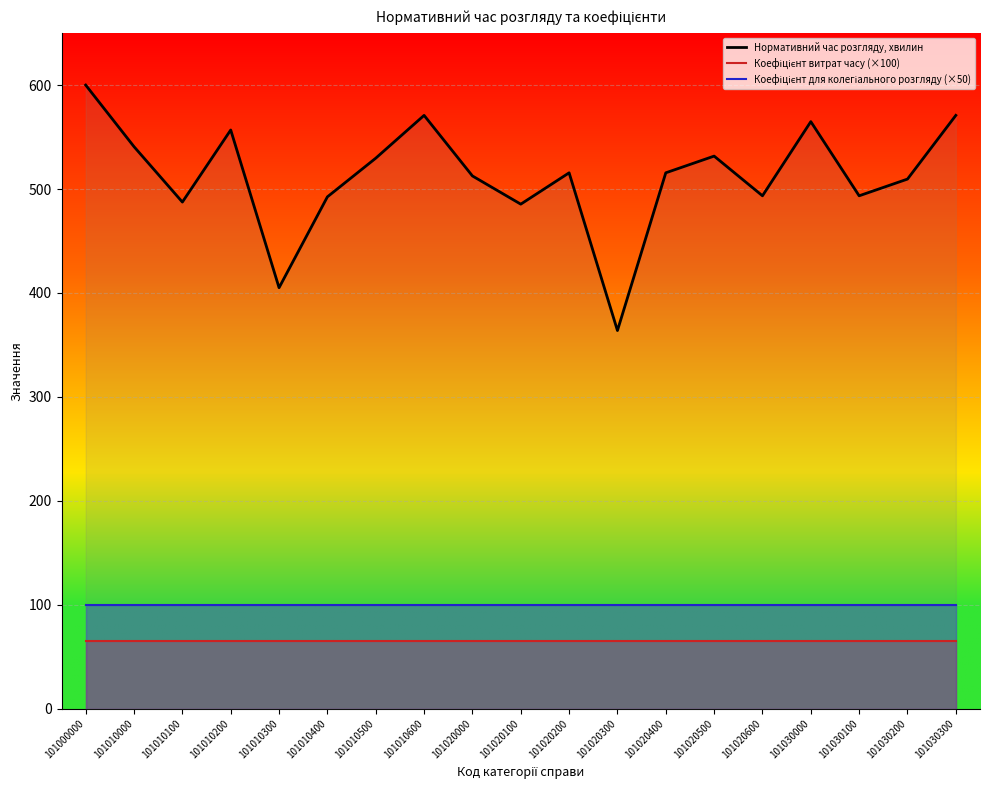

What is the sum of all Коефіцієнт для колегіального розгляду (×50) values?

1900.0